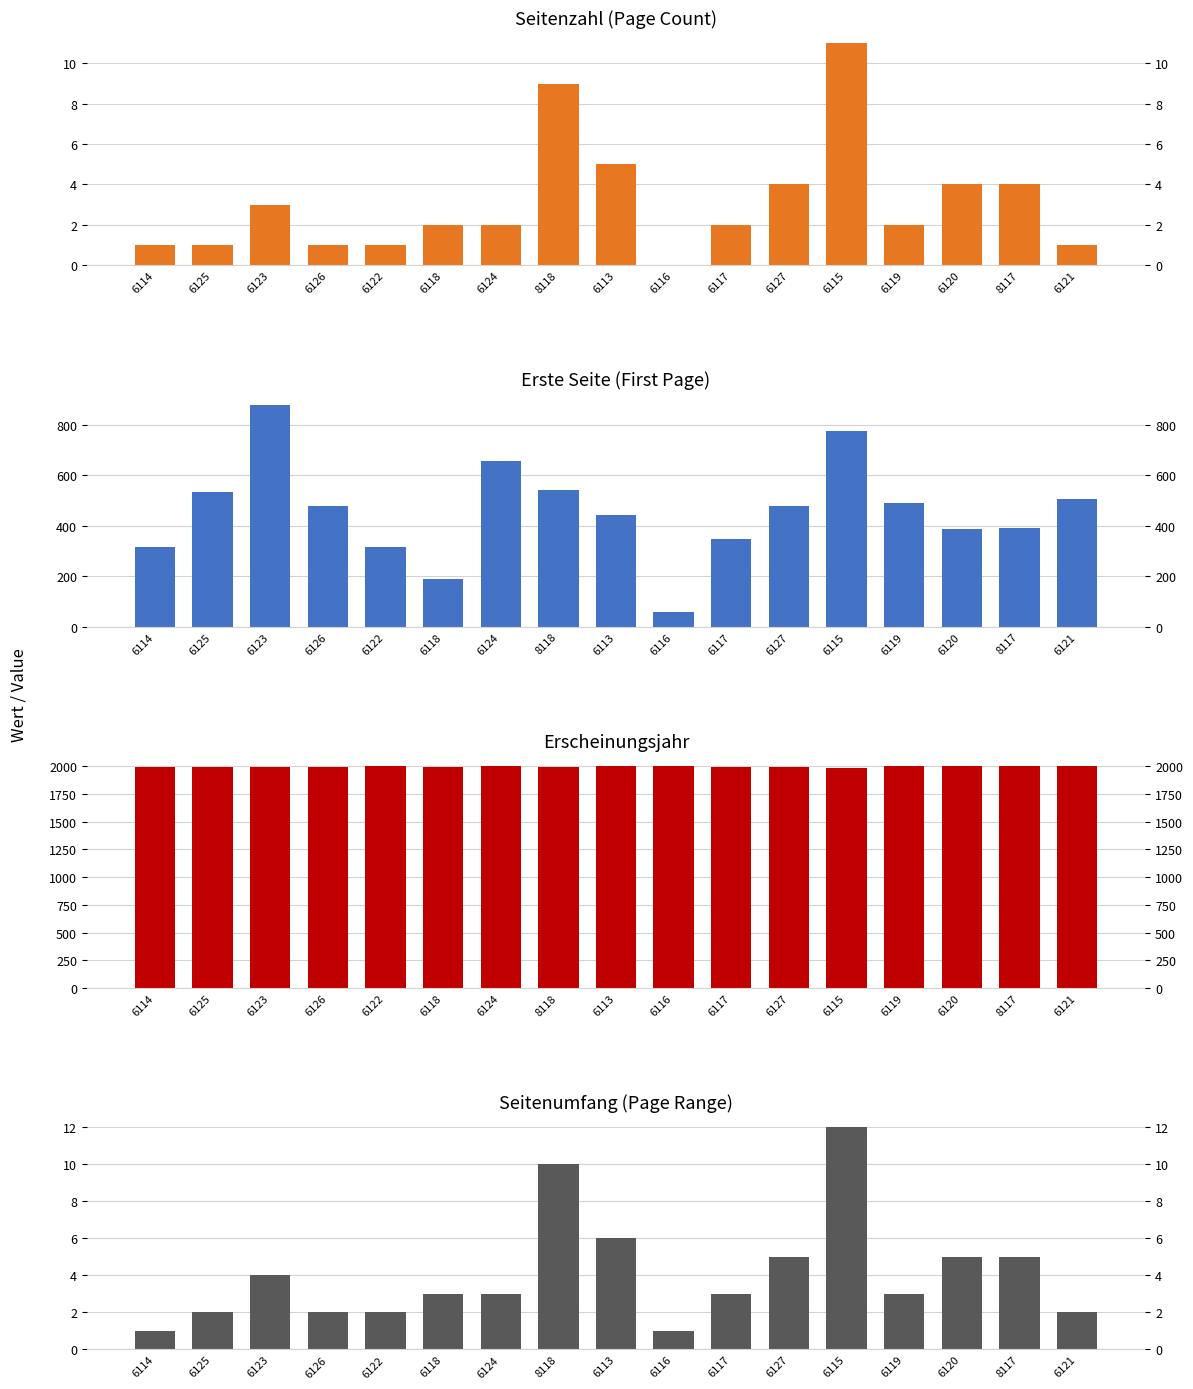

How many bars are there in each group?

4